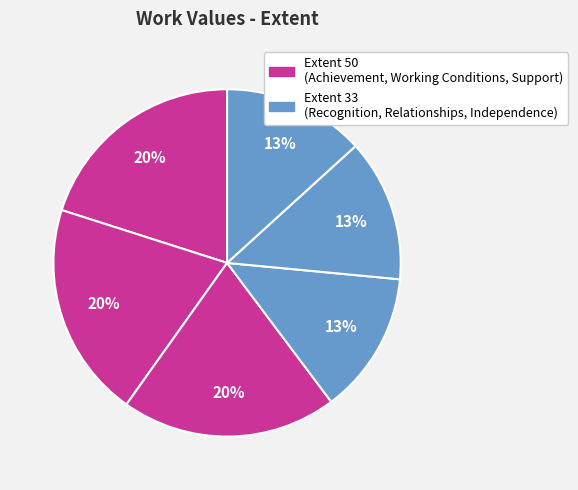

Count the number of slices in the pie.

6